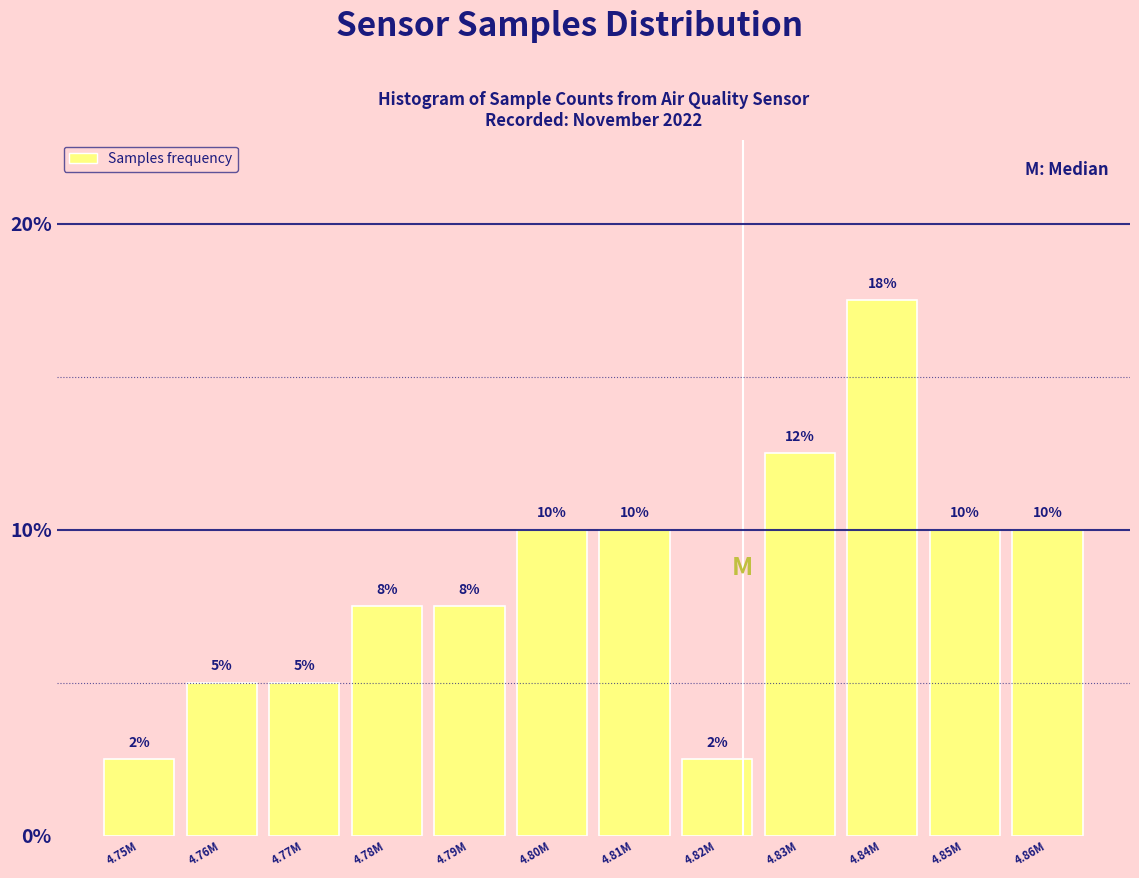

Count the values in the range 5 to 10.

8